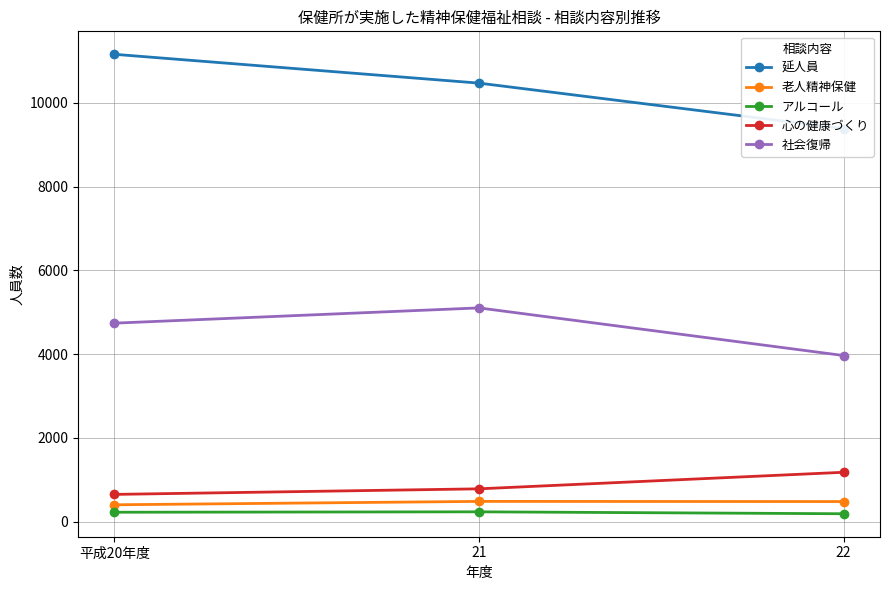

How many values in the 社会復帰 series are below 4741?

1